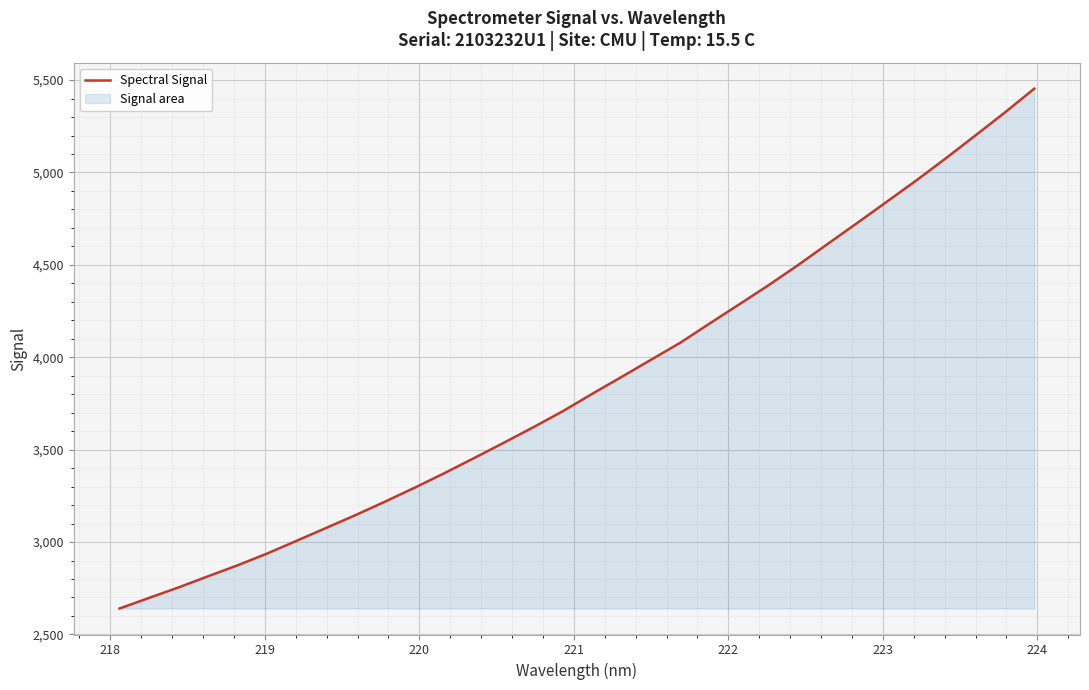

What is the greatest value displayed?

5453.5